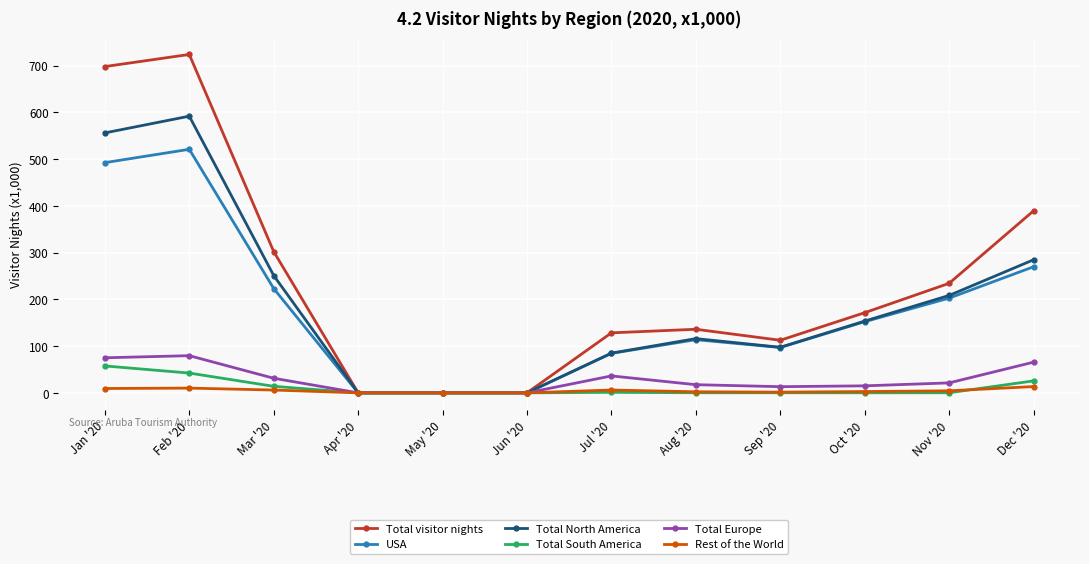

What is the difference between the maximum and minimum values in the Total visitor nights series?

723.8